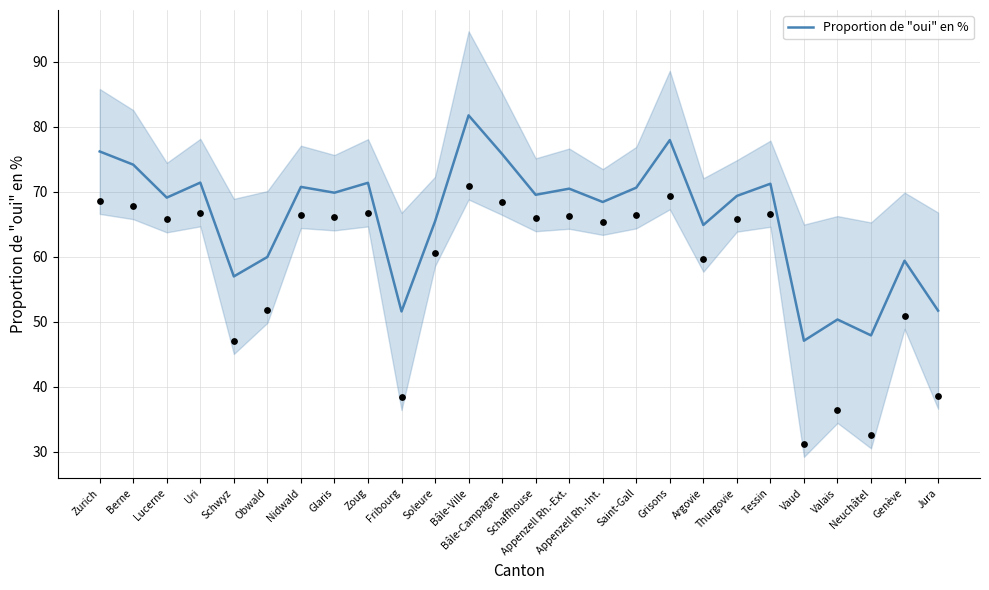

What is the change in value from Appenzell Rh.-Ext. to Neuchâtel?

-22.6